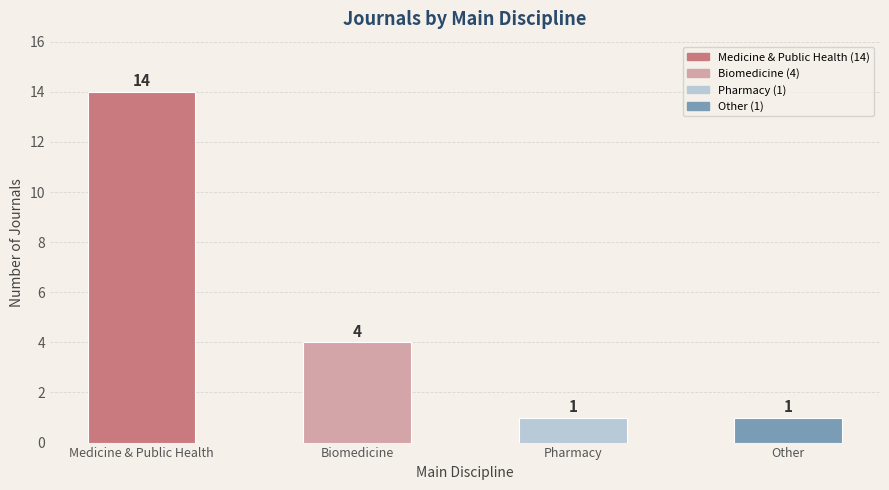

At which category does the chart reach its peak across all series?

Medicine & Public Health